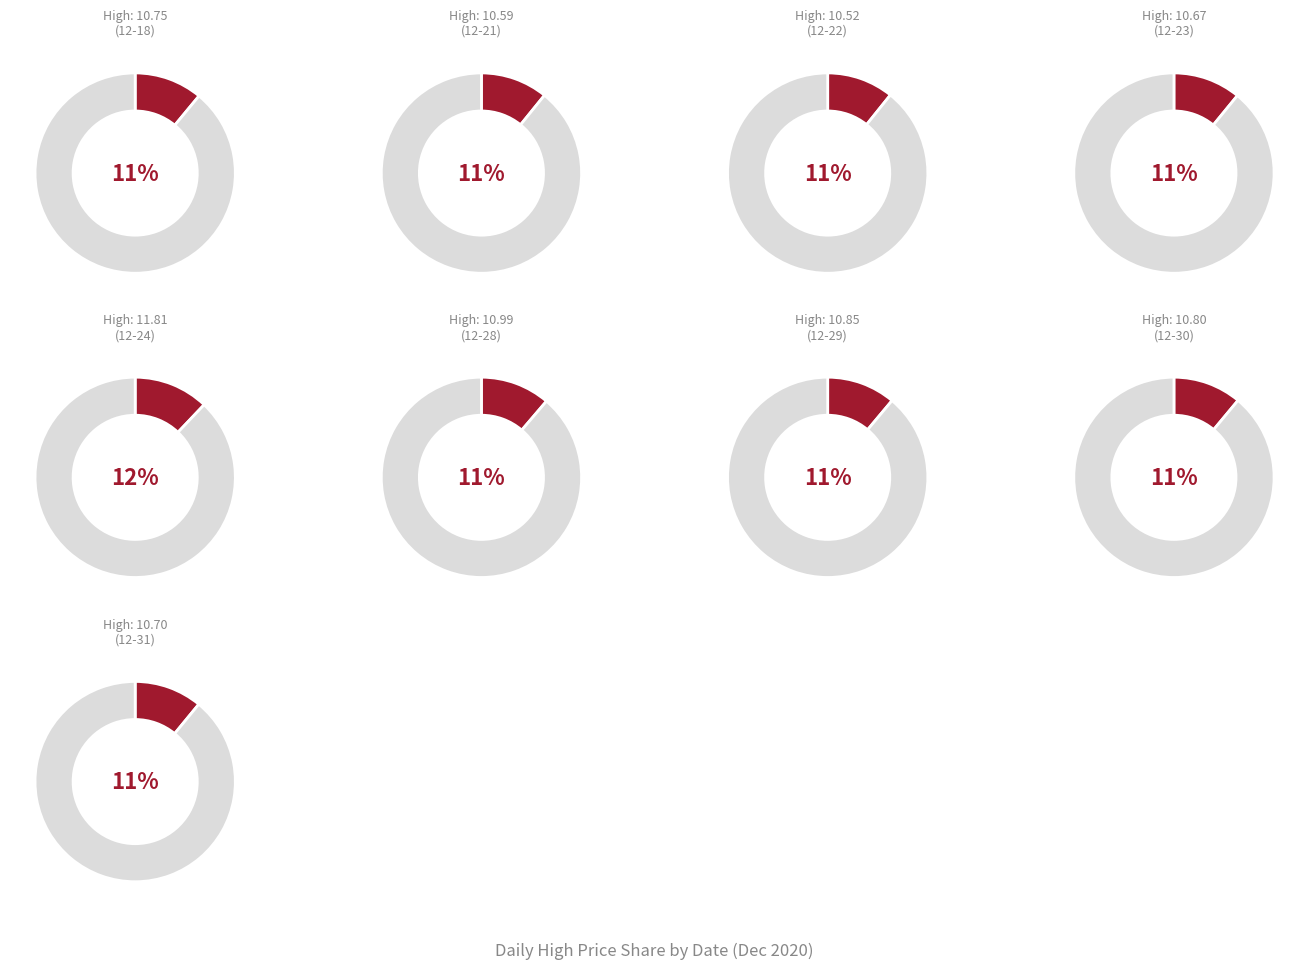

To the nearest percent, what is the average slice percentage?

11%